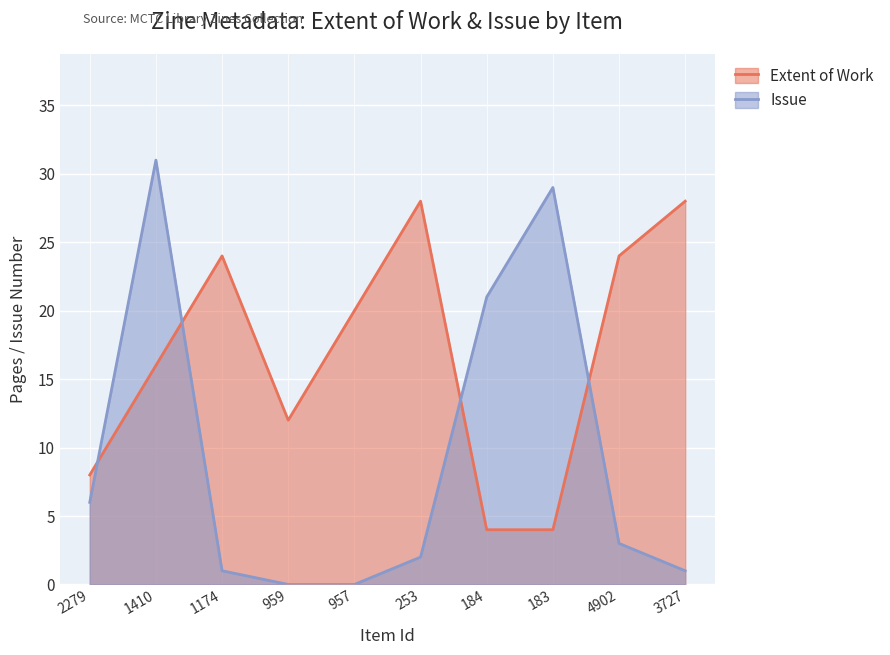

True or false: Extent of Work has more than 0 points higher than both neighbors.

True